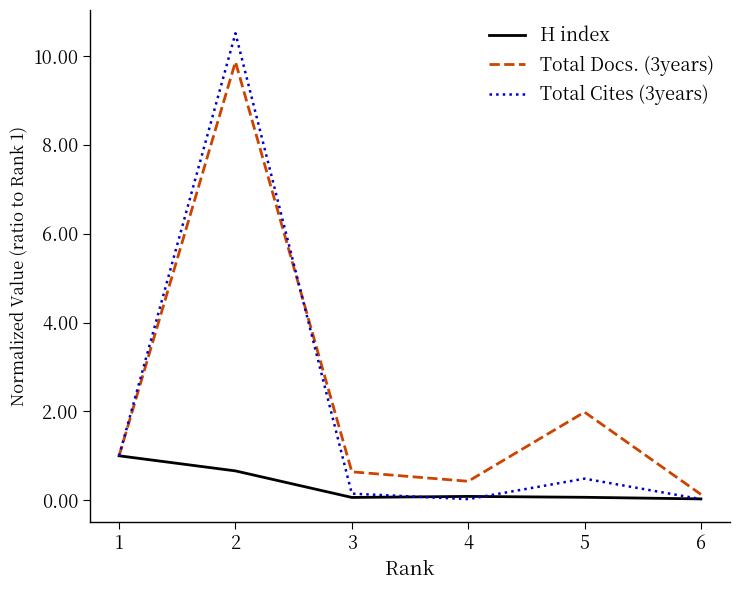

What is the total value across all series at 2?

21.0